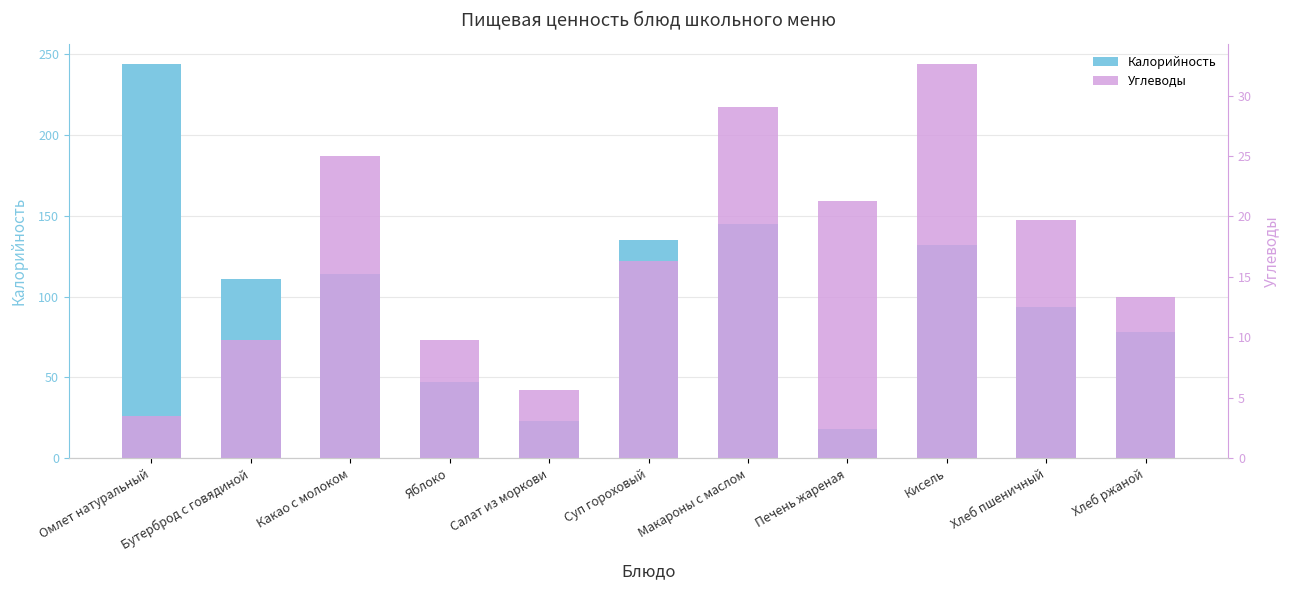

Are the bars grouped side by side (vs. stacked)?

Yes